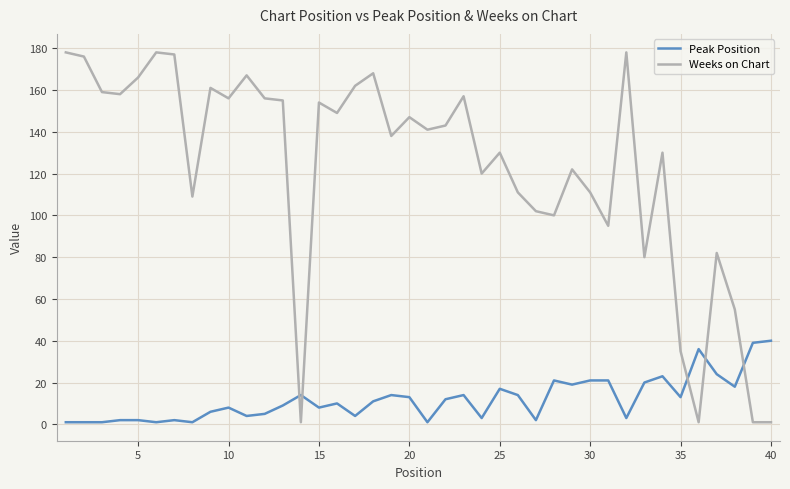

Rank the series by their average value, from highest to lowest.

Weeks on Chart, Peak Position